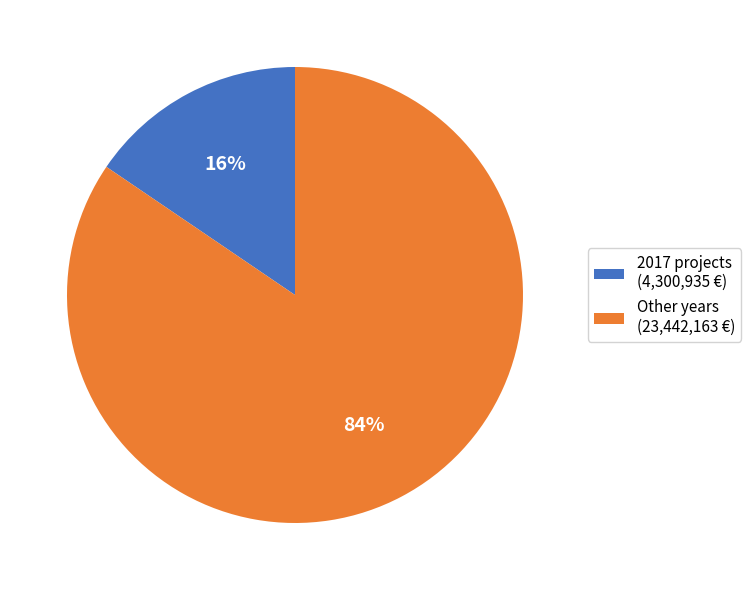

Is it true that 2017 projects (4,300,935 €) is 3% of the pie?

False